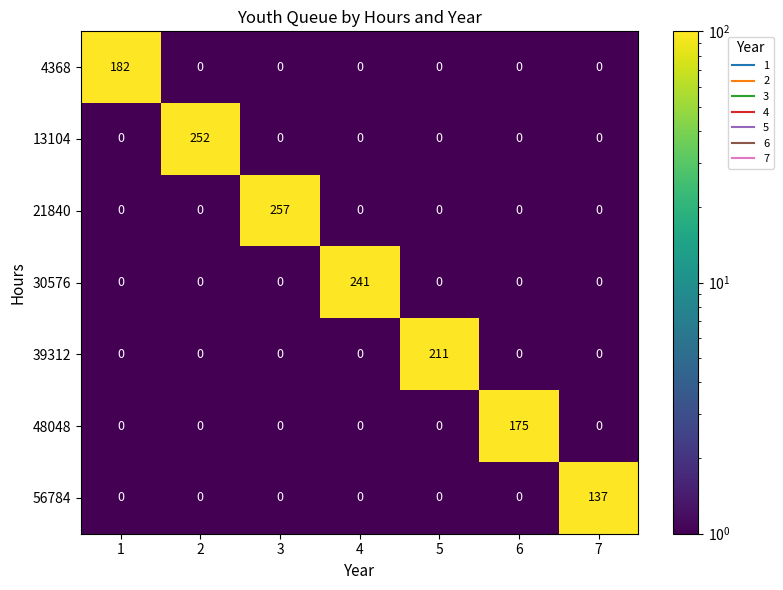

Rank the series by their maximum value, from lowest to highest.

56784, 48048, 4368, 39312, 30576, 13104, 21840